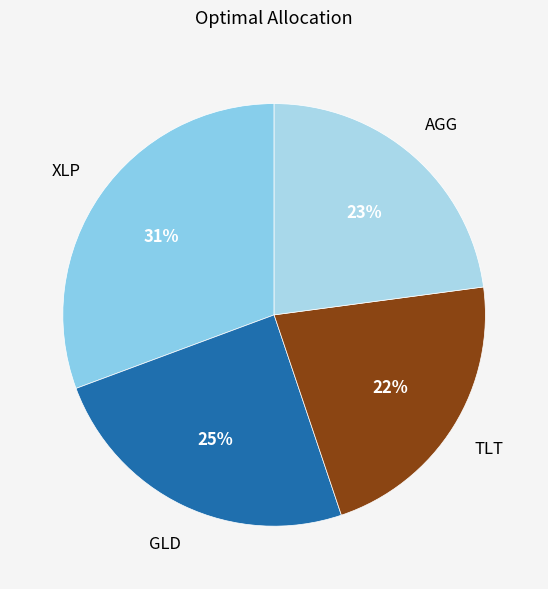

To the nearest percent, what is the average slice percentage?

25%